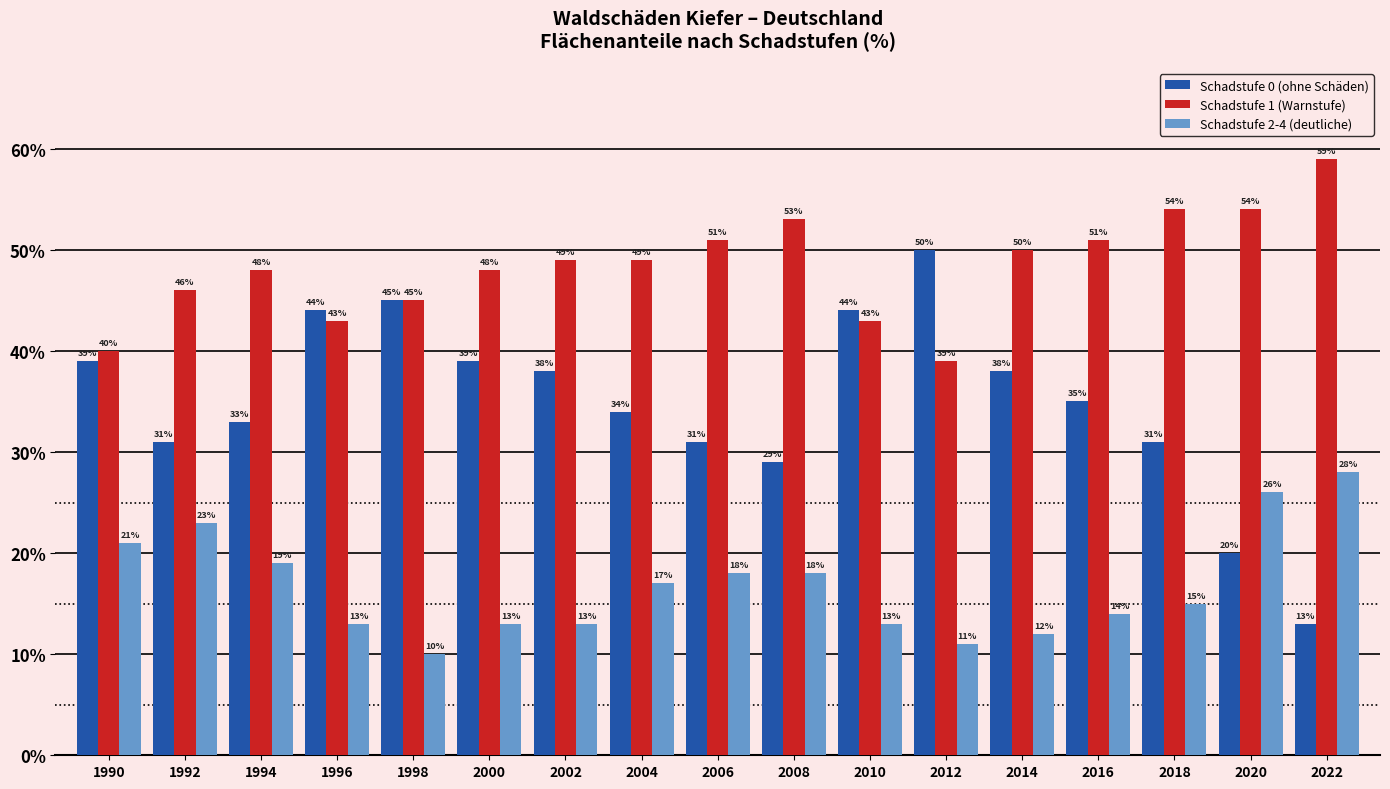

What is the smallest value displayed?

10